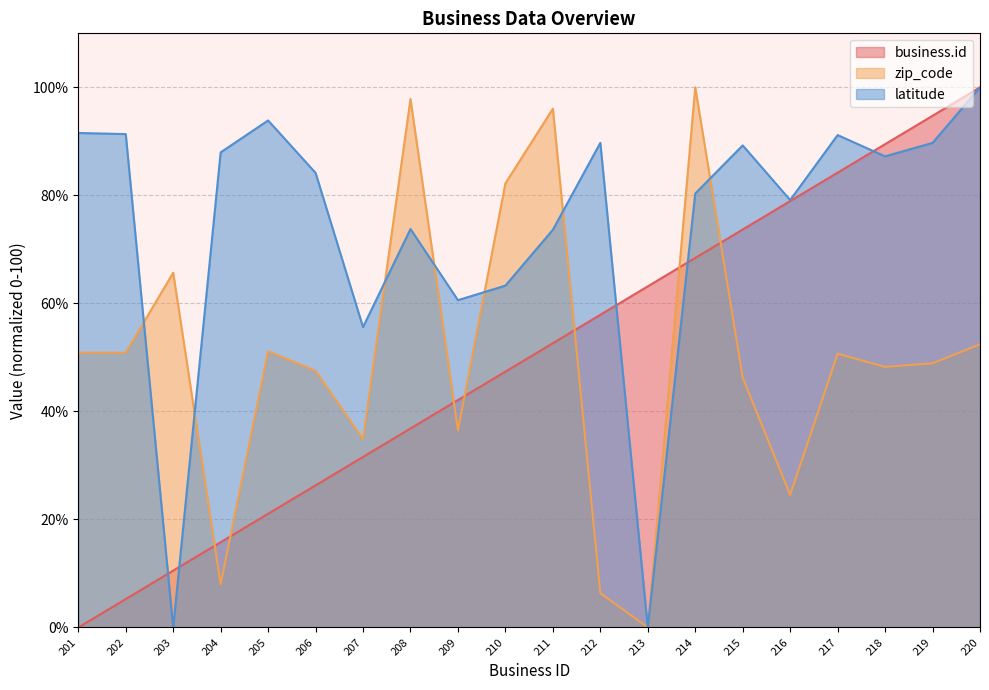

How many intersections are there between zip_code and latitude?

7